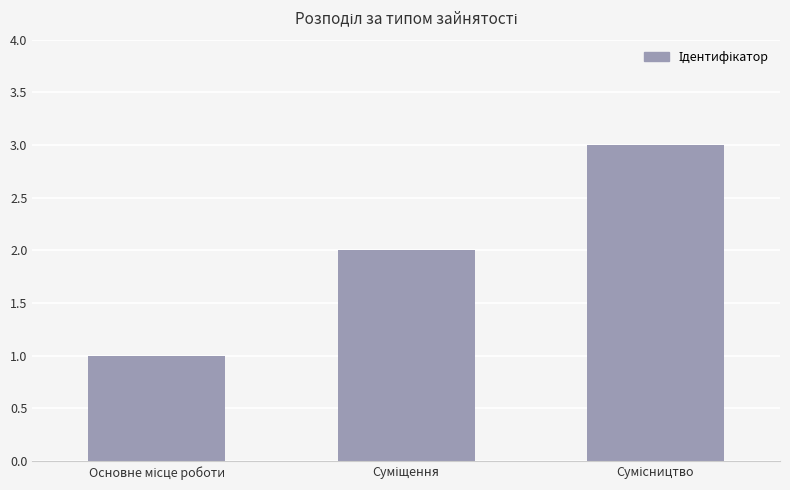

What is the maximum value shown in the chart?

3